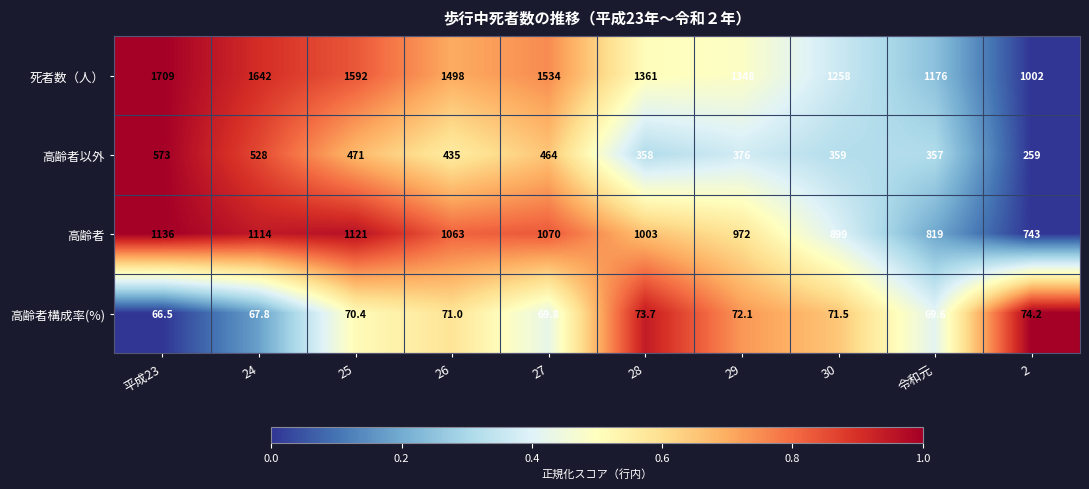

Read the 高齢者 value at 令和元.

819.0